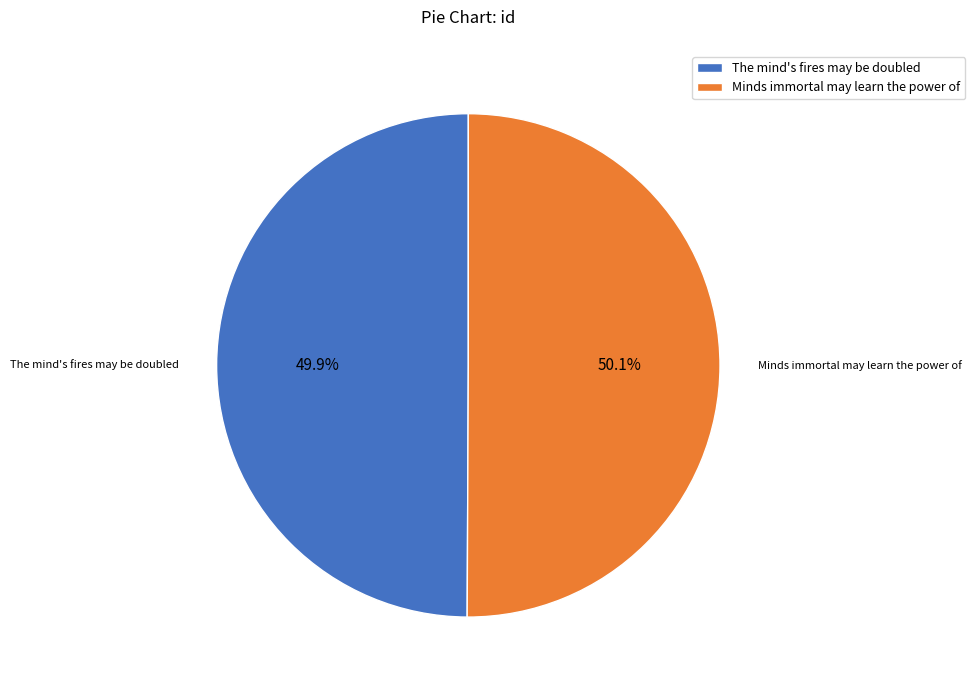

Count the number of slices in the pie.

2